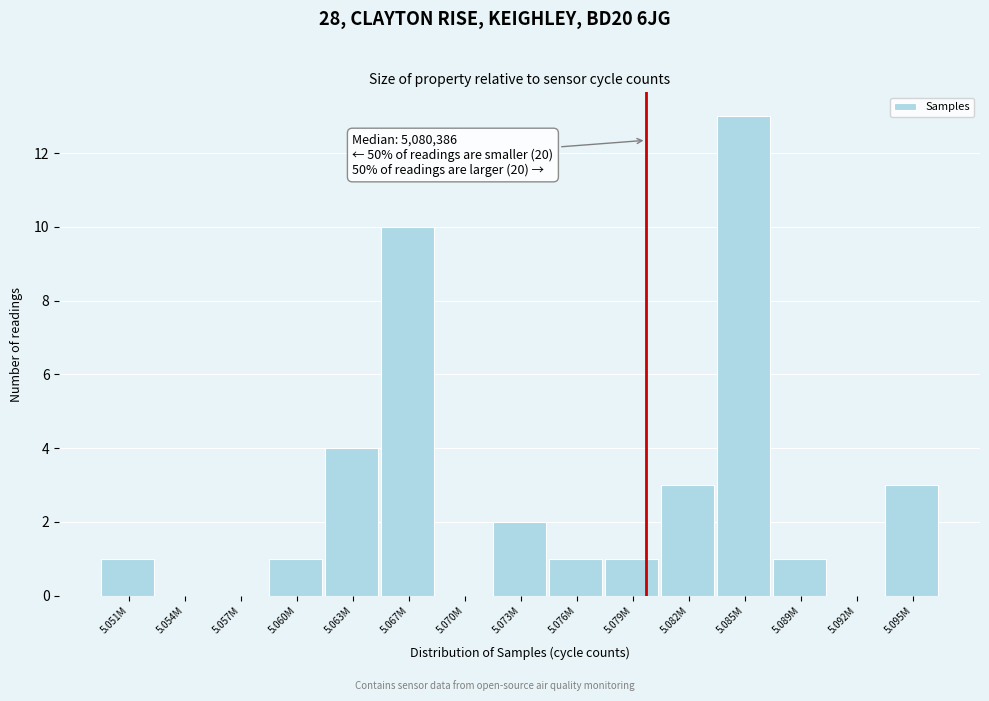

Reading right to left, transcribe all the data shown in this chart.

5.095M=3	5.092M=0	5.089M=1	5.085M=13	5.082M=3	5.079M=1	5.076M=1	5.073M=2	5.070M=0	5.067M=10	5.063M=4	5.060M=1	5.057M=0	5.054M=0	5.051M=1